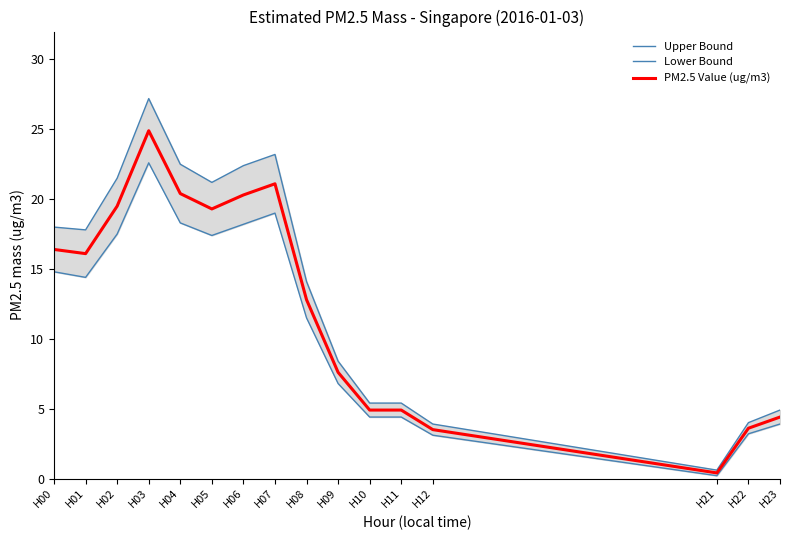

How many interior local valleys does the PM2.5 Value (ug/m3) series have?

3